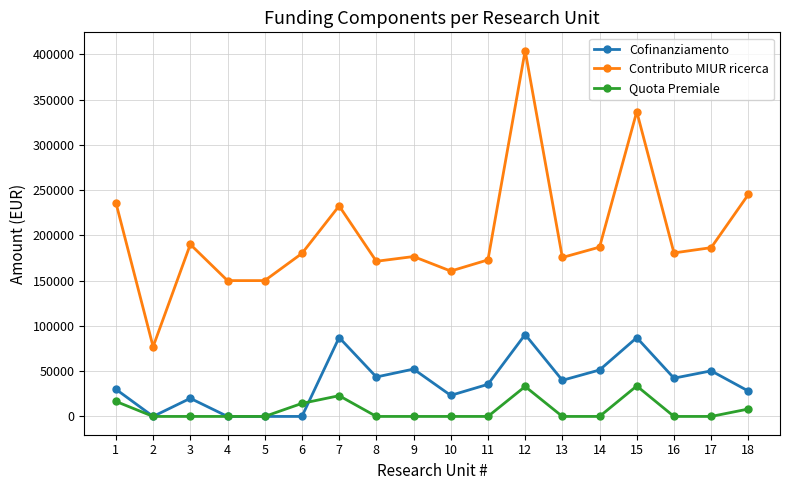

True or false: Contributo MIUR ricerca and Quota Premiale intersect in this chart.

False